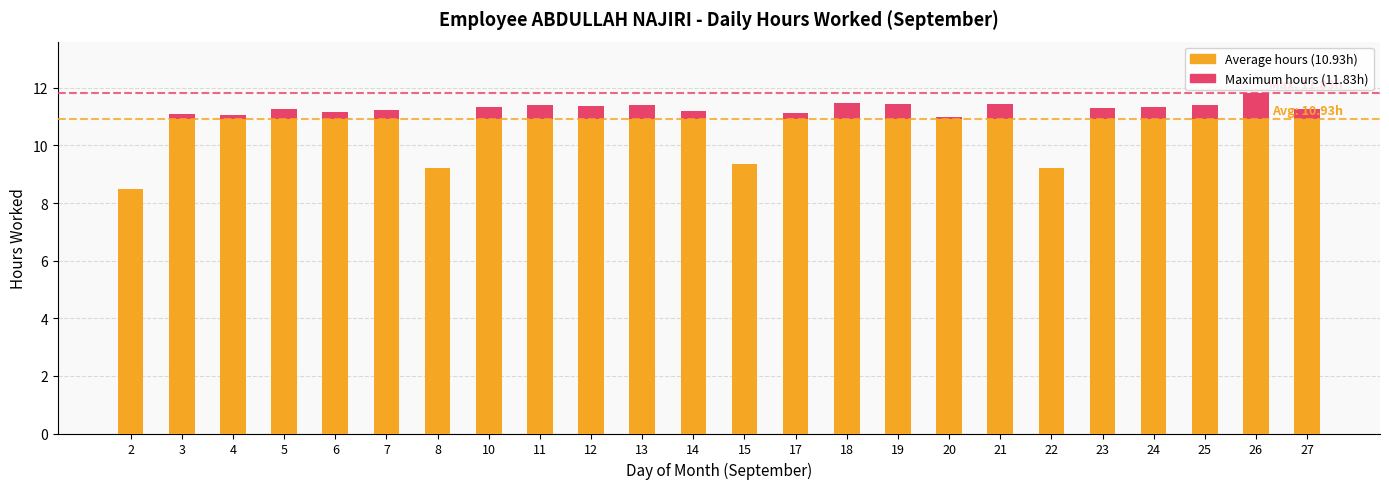

What is the value of the Maximum hours bar at the 19th from the left?

9.2